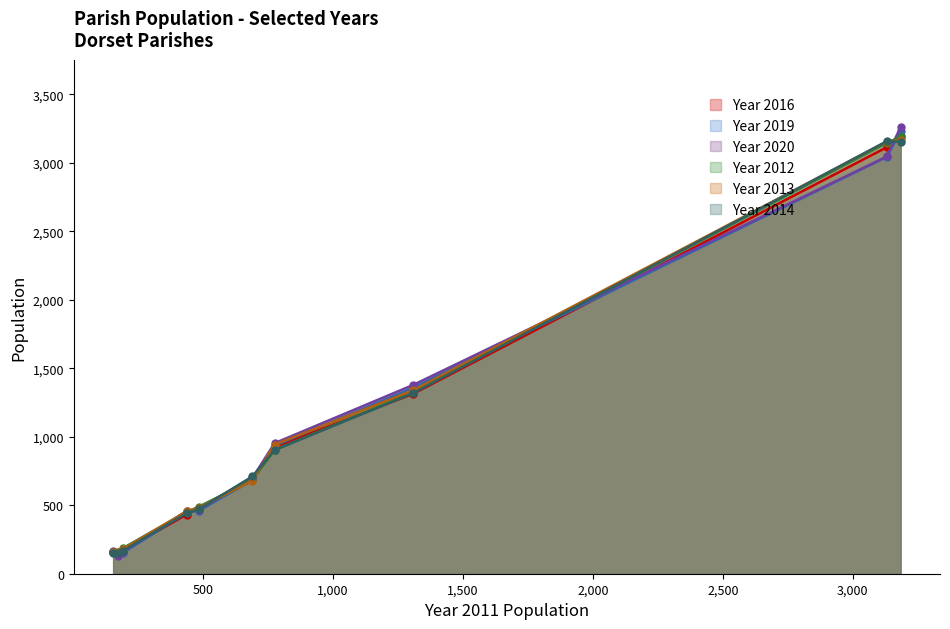

What is the label of the 10th point from the left?

Beaminster